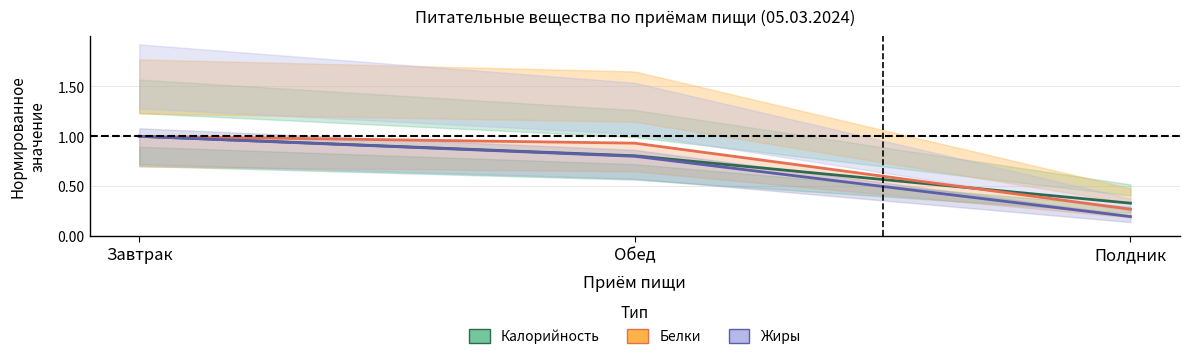

At which label does Белки reach its peak?

Завтрак